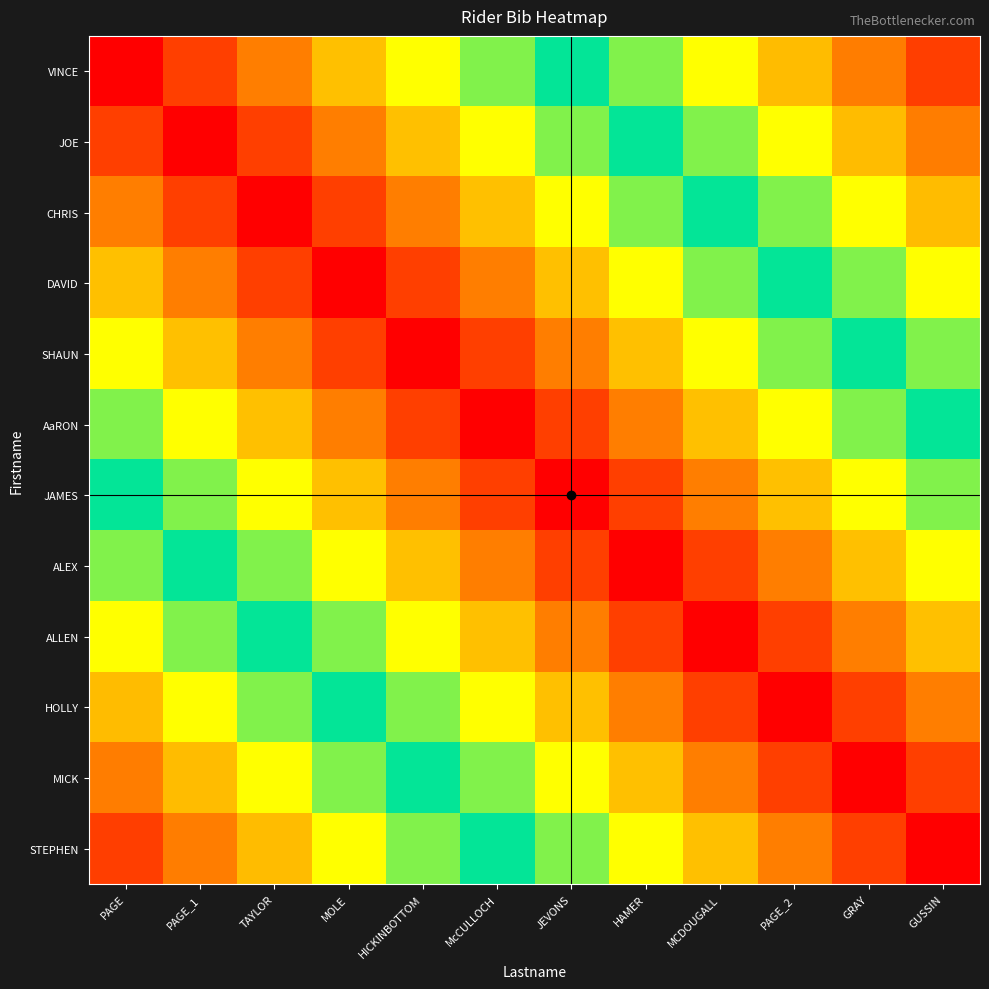

At which category is the sum across all series the highest?

PAGE